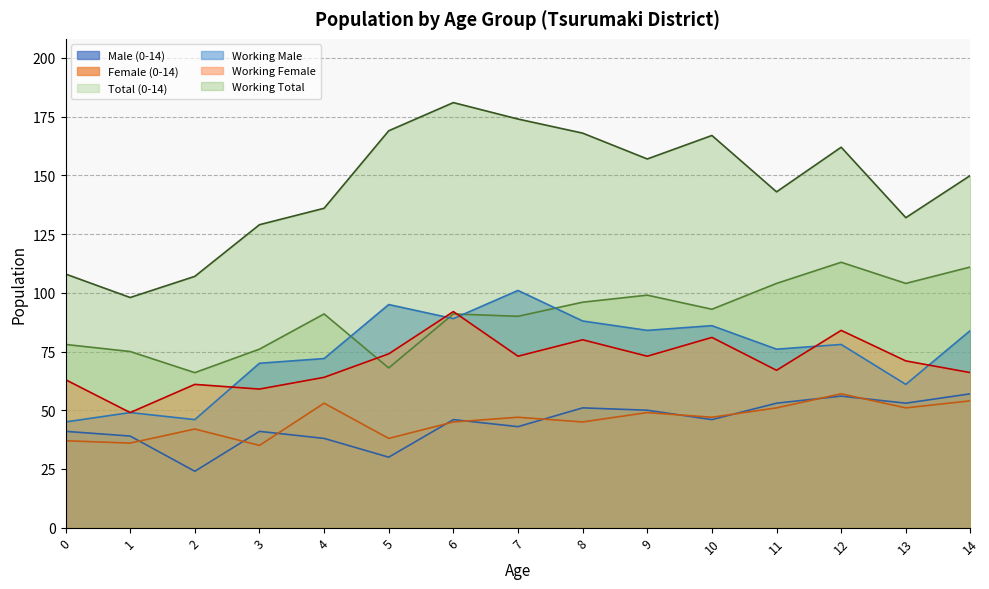

What is the difference between the Female (0-14) values at 14 and 10?

7